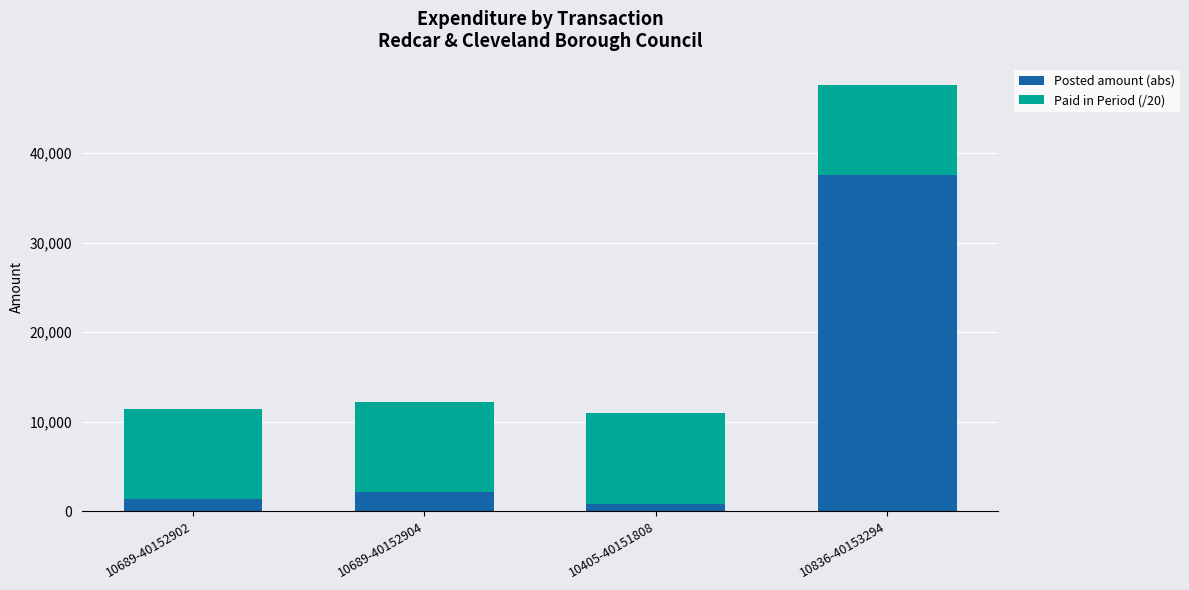

At which category is the sum across all series the highest?

10836-40153294